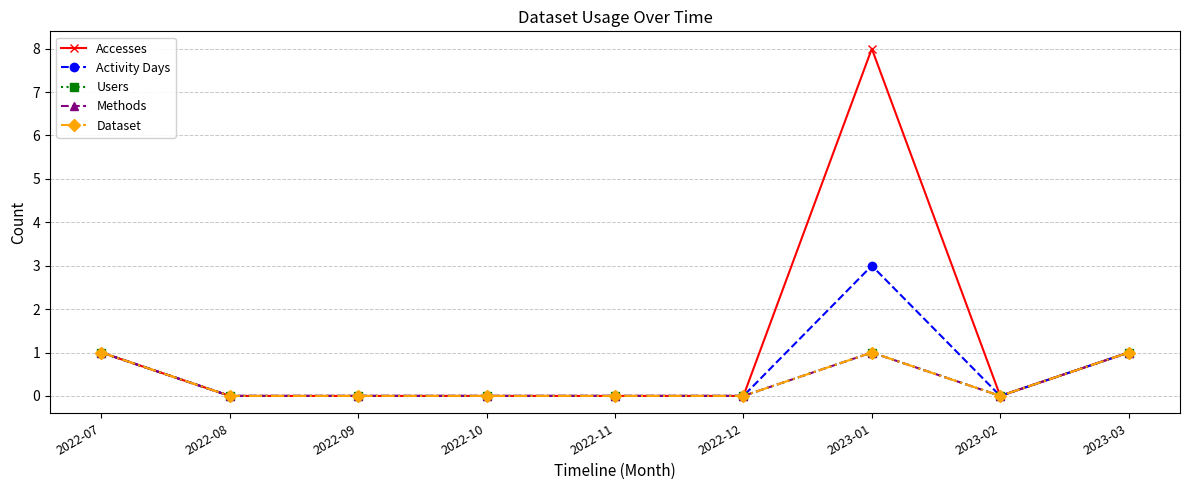

Which series has the widest spread of values?

Accesses